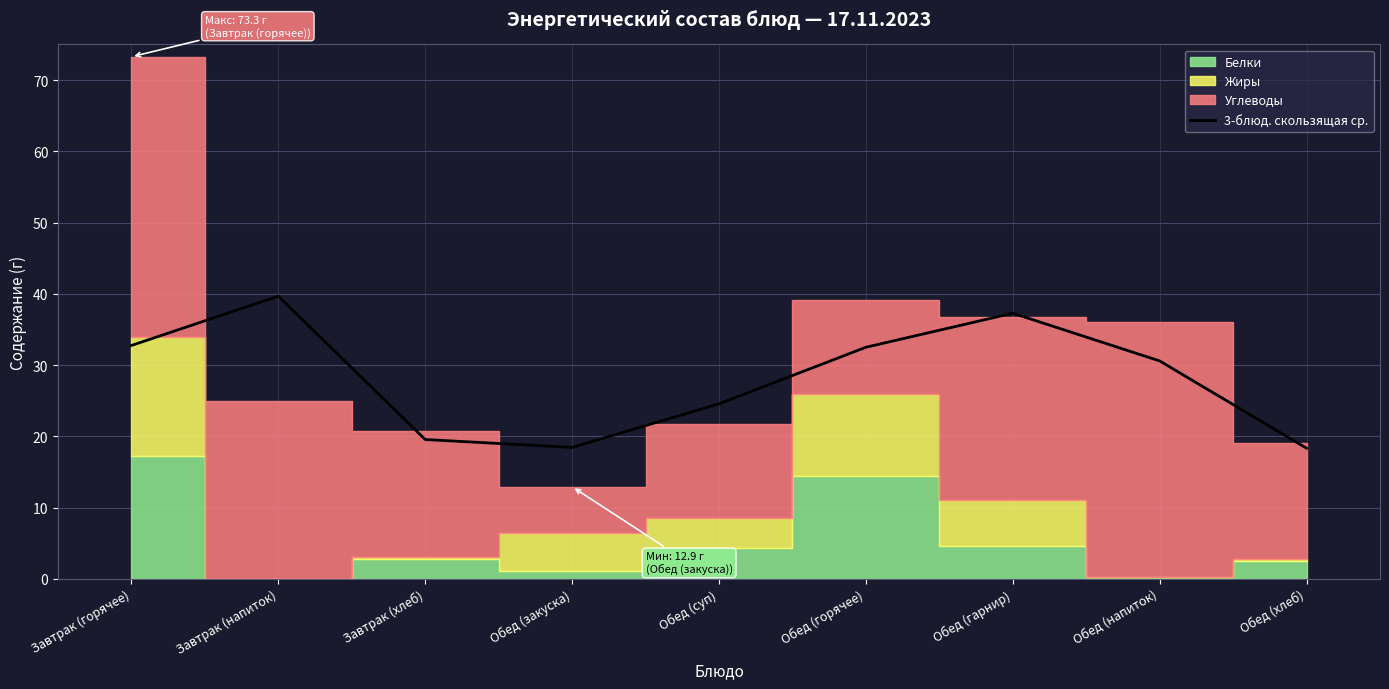

Approximately how many times larger is the value at Обед (суп) compared to Обед (напиток)?

0.8